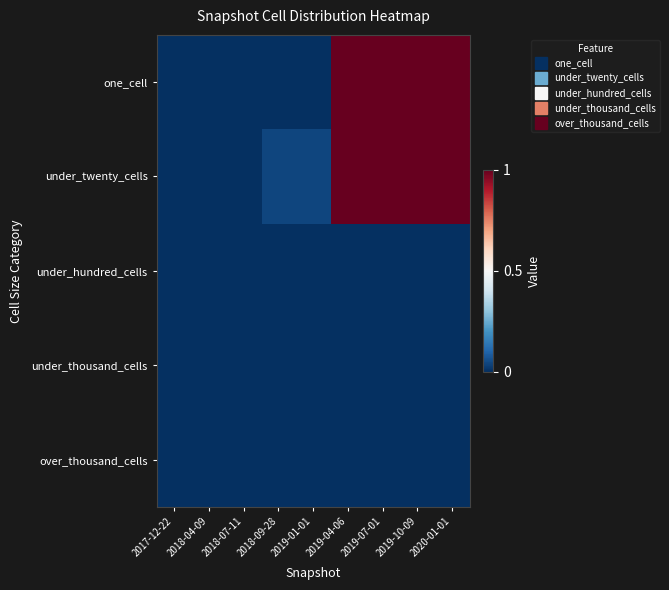

Rank the series at 2017-12-22 from lowest to highest value.

one_cell, under_twenty_cells, under_hundred_cells, under_thousand_cells, over_thousand_cells